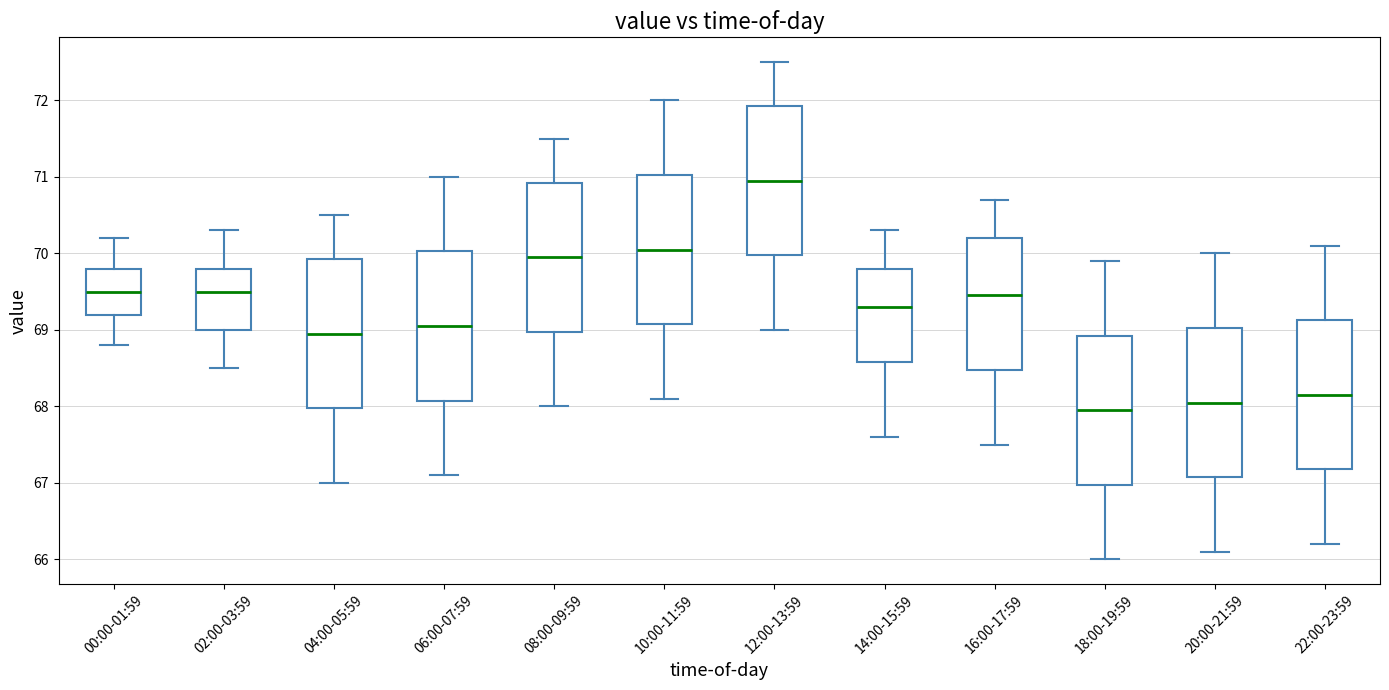

Where is the upper edge of the box for 12:00-13:59 on the y-axis? The values are not printed on the chart, so give them approximately, as read against the axis.

71.9